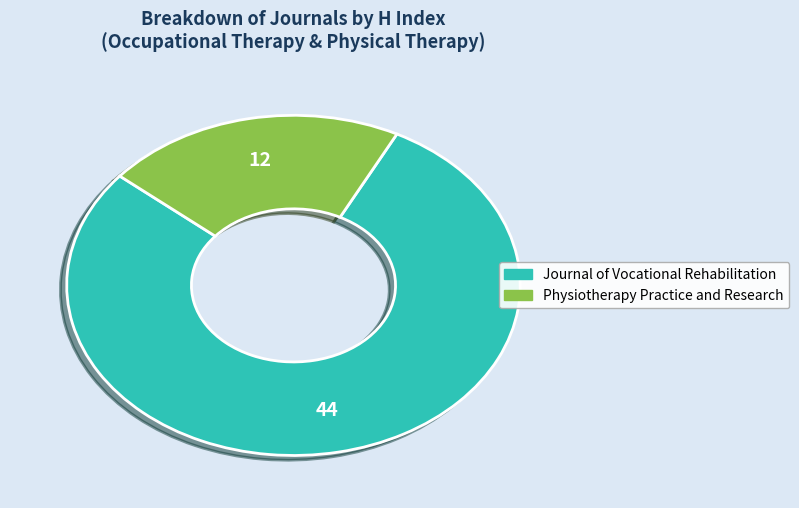

Which category has the smallest portion of the pie?

Physiotherapy Practice and Research